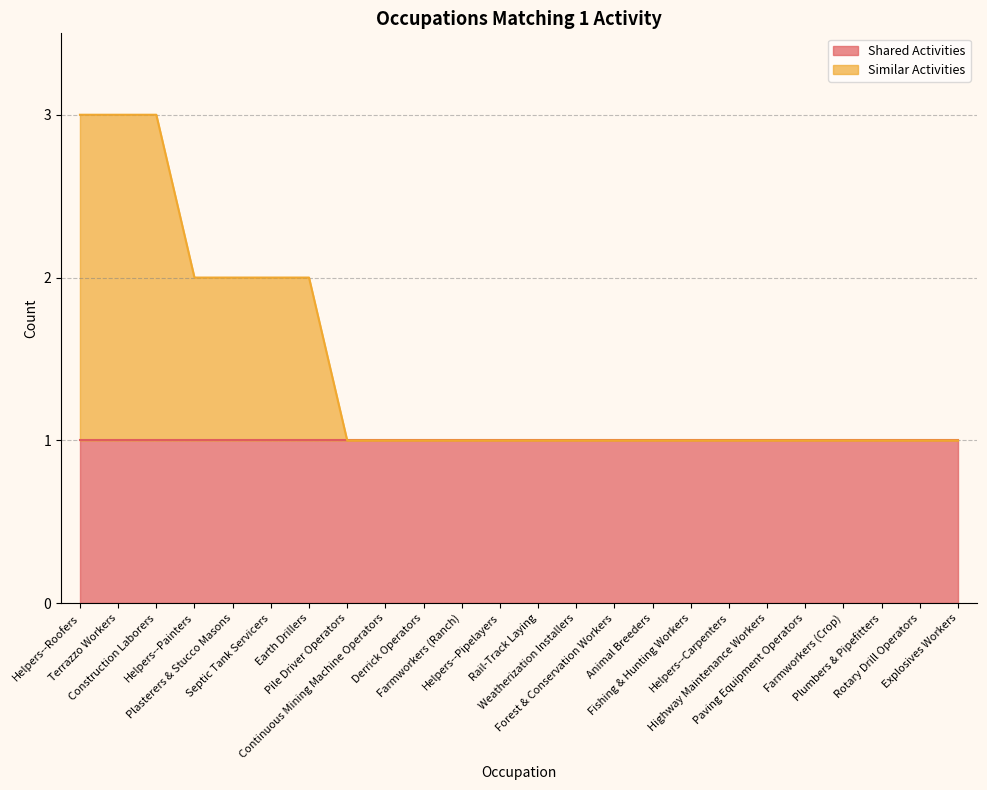

True or false: there are more than 2 points higher than both neighbors.

False